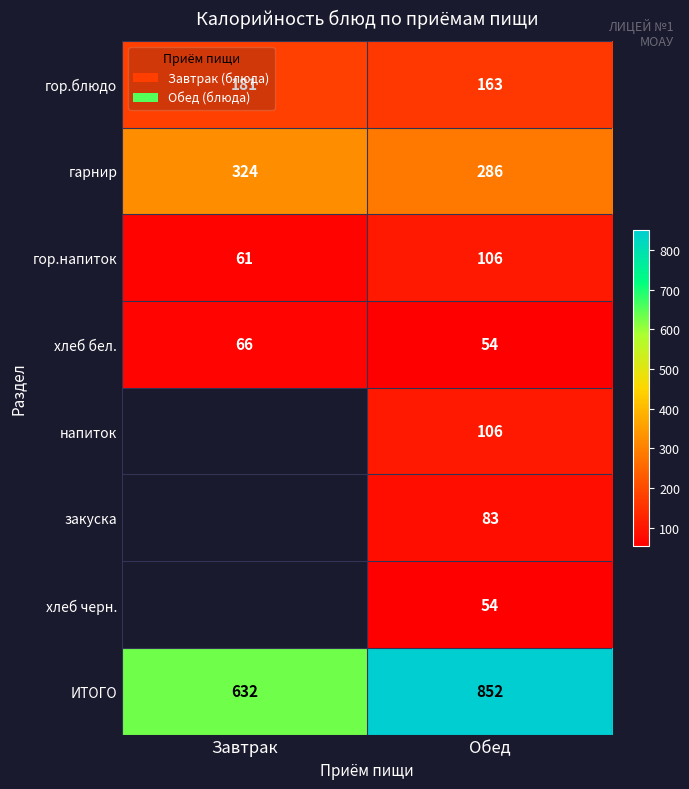

How many хлеб бел. values are between 54 and 66?

2